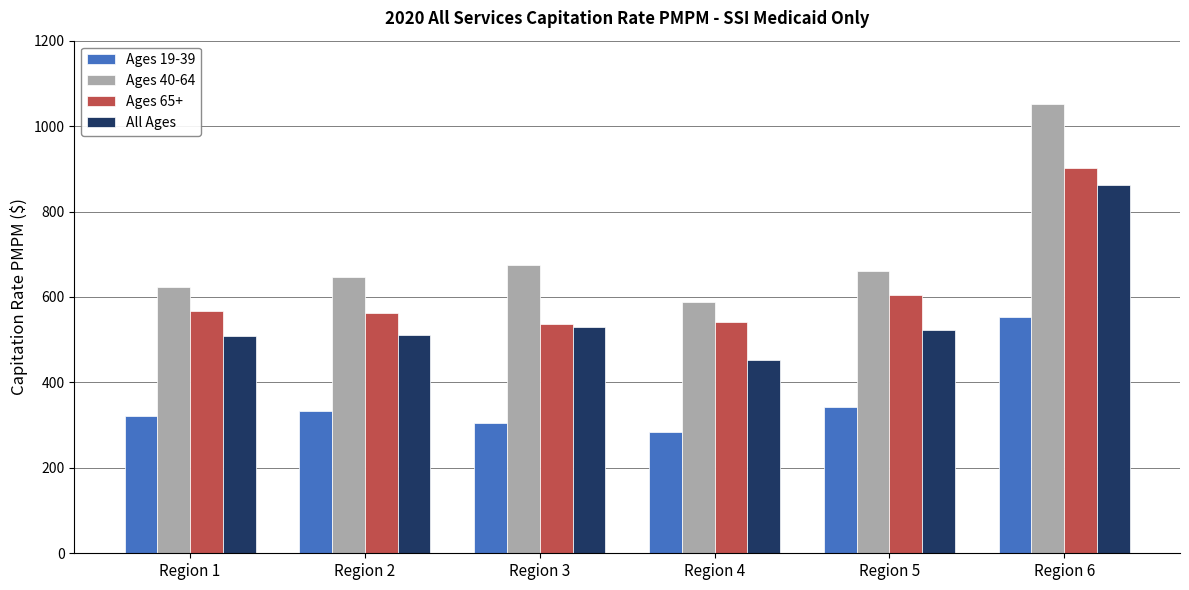

Where does the All Ages series first go above 523?

Region 3